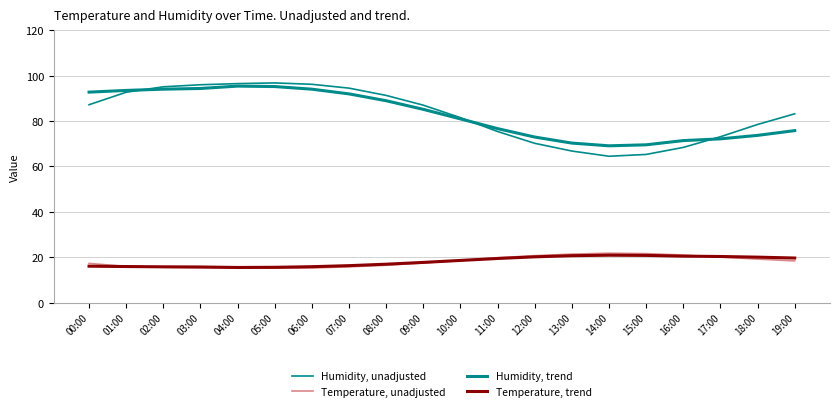

What is the value of the Humidity, unadjusted point at the 17th from the left?

68.4